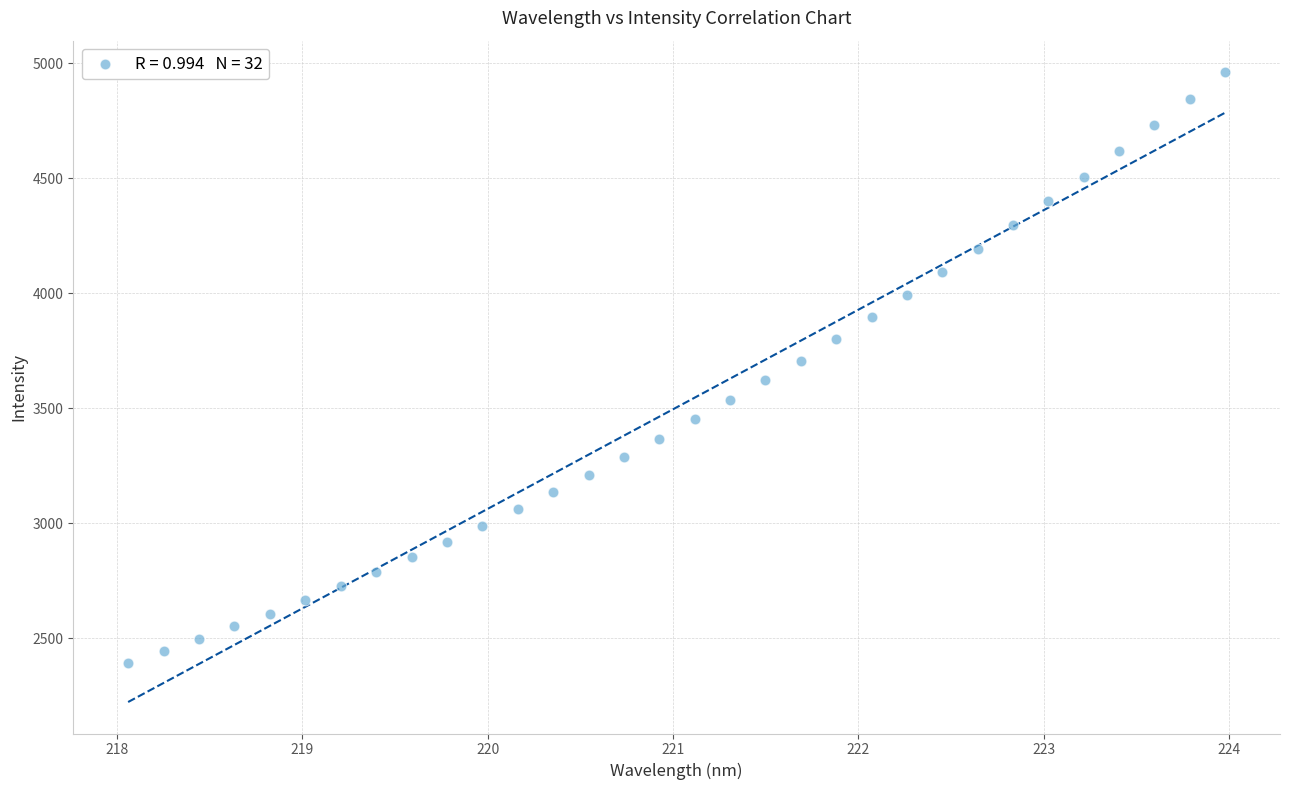

How many data points are displayed?

32